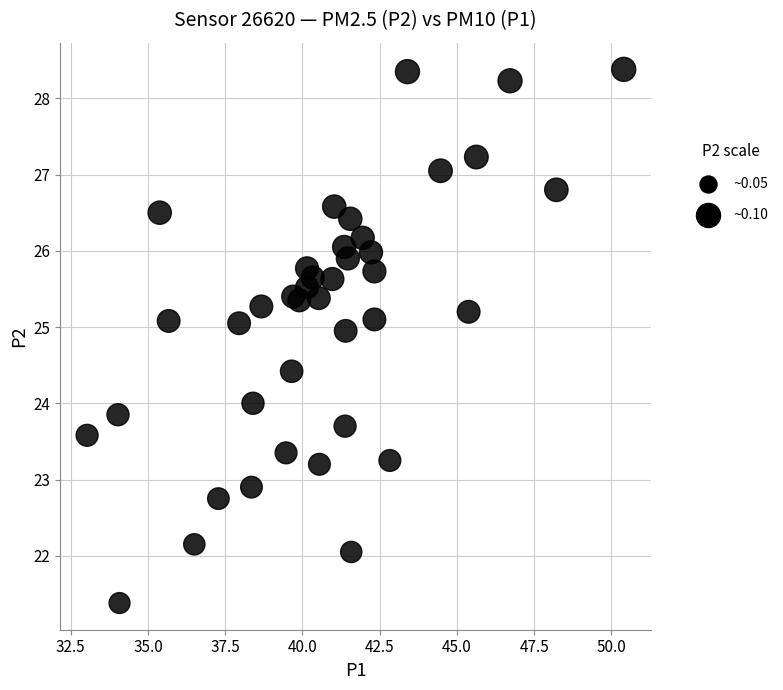

What is the range of X values (max minus min)?

17.4